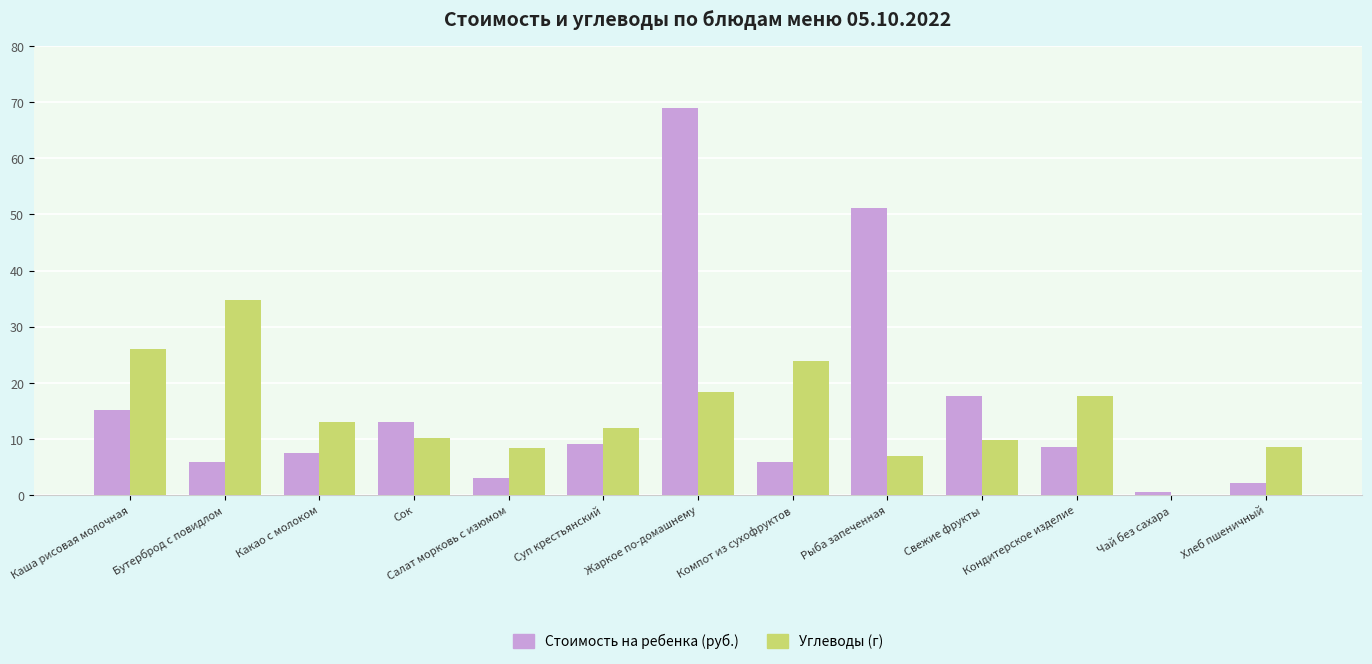

What is the greatest value displayed?

68.9